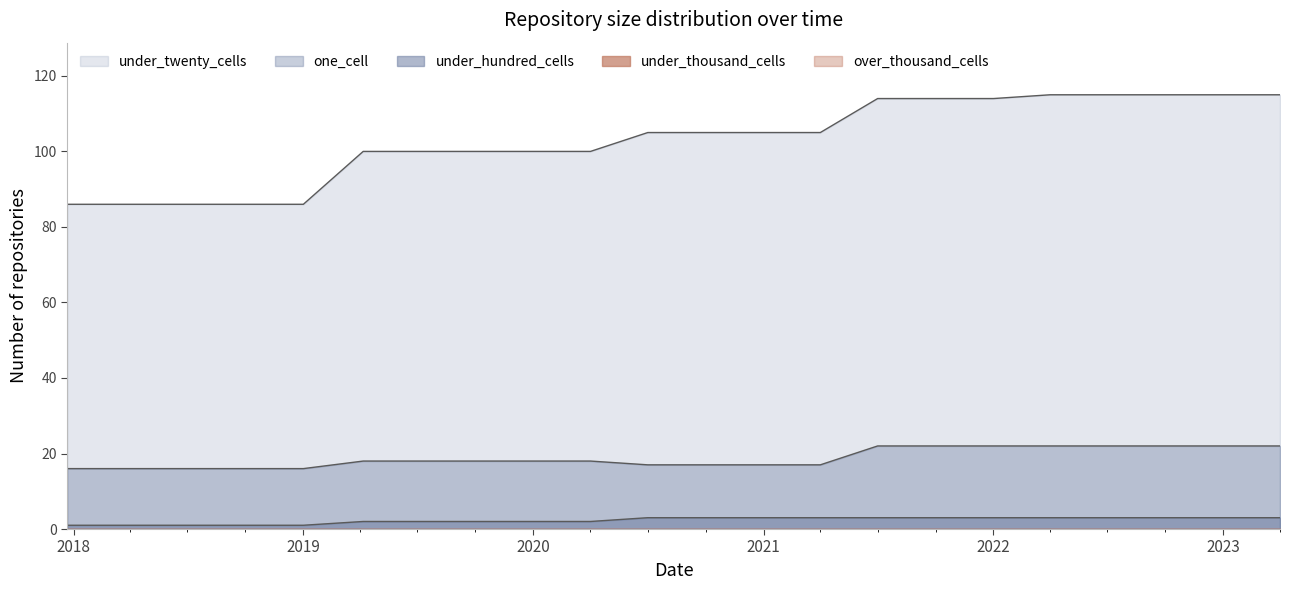

At which label does one_cell first exceed 18?

2021-07-01